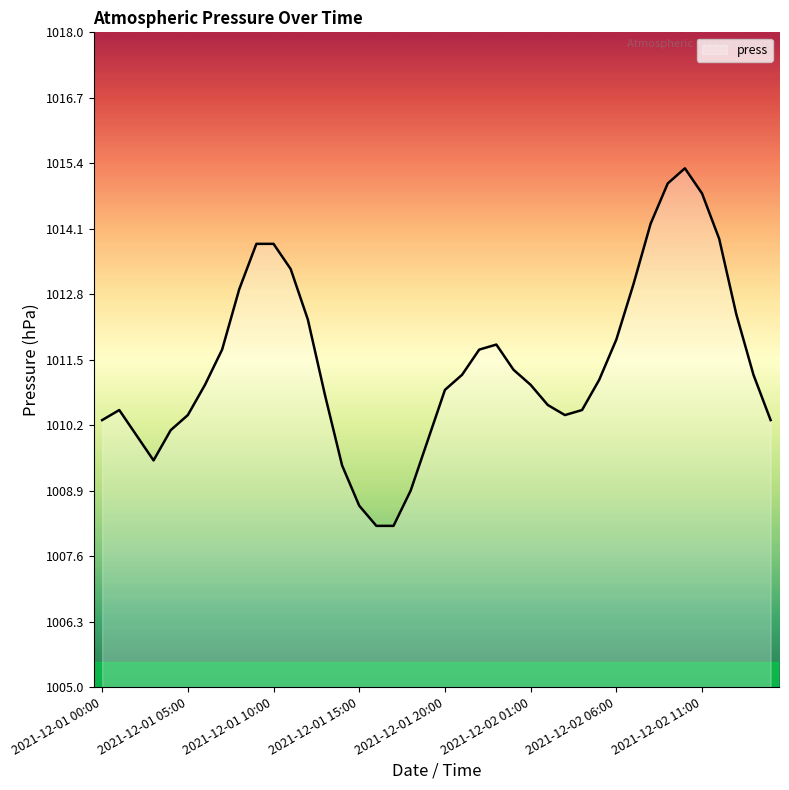

What is the greatest value displayed?

1015.3